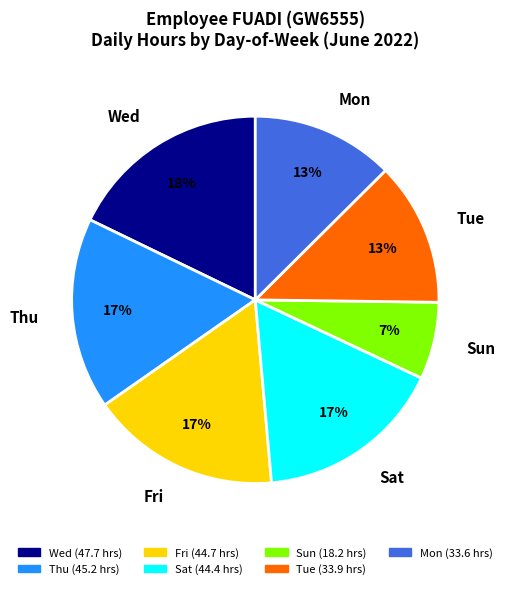

To the nearest percent, what is the difference between the Wed and Fri slice percentages?

1%